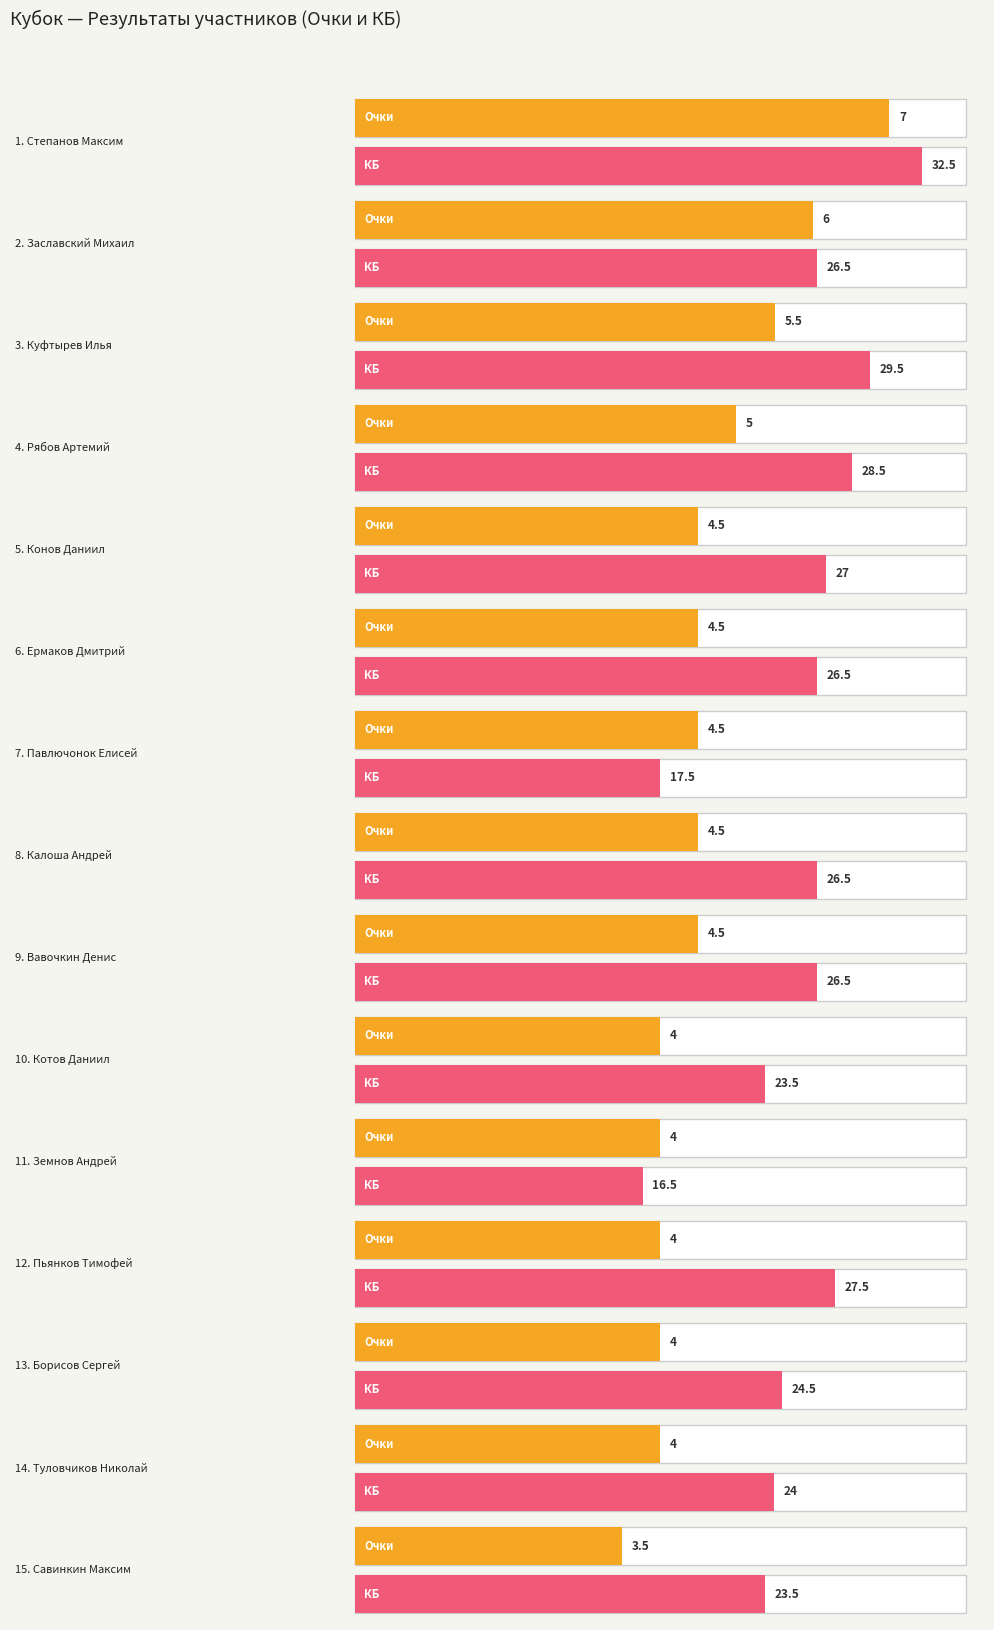

Reading right to left, extract all data points from this chart.

Место: Савинкин Максим=15.0	Туловчиков Николай=14.0	Борисов Сергей=13.0	Пьянков Тимофей=12.0	Земнов Андрей=11.0	Котов Даниил=10.0	Вавочкин Денис=9.0	Калоша Андрей=8.0	Павлючонок Елисей=7.0	Ермаков Дмитрий=6.0	Конов Даниил=5.0	Рябов Артемий=4.0	Куфтырев Илья=3.0	Заславский Михаил=2.0	Степанов Максим=1.0
Очки: Савинкин Максим=3.5	Туловчиков Николай=4.0	Борисов Сергей=4.0	Пьянков Тимофей=4.0	Земнов Андрей=4.0	Котов Даниил=4.0	Вавочкин Денис=4.5	Калоша Андрей=4.5	Павлючонок Елисей=4.5	Ермаков Дмитрий=4.5	Конов Даниил=4.5	Рябов Артемий=5.0	Куфтырев Илья=5.5	Заславский Михаил=6.0	Степанов Максим=7.0
КБ: Савинкин Максим=23.5	Туловчиков Николай=24.0	Борисов Сергей=24.5	Пьянков Тимофей=27.5	Земнов Андрей=16.5	Котов Даниил=23.5	Вавочкин Денис=26.5	Калоша Андрей=26.5	Павлючонок Елисей=17.5	Ермаков Дмитрий=26.5	Конов Даниил=27.0	Рябов Артемий=28.5	Куфтырев Илья=29.5	Заславский Михаил=26.5	Степанов Максим=32.5